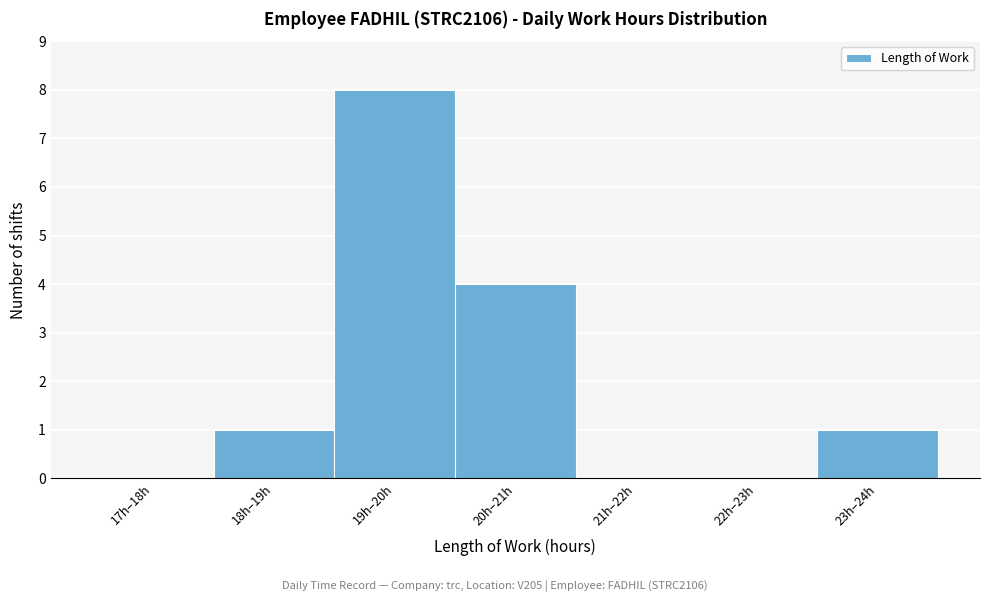

Reading left to right, extract all data points from this chart.

17h–18h=0	18h–19h=1	19h–20h=8	20h–21h=4	21h–22h=0	22h–23h=0	23h–24h=1